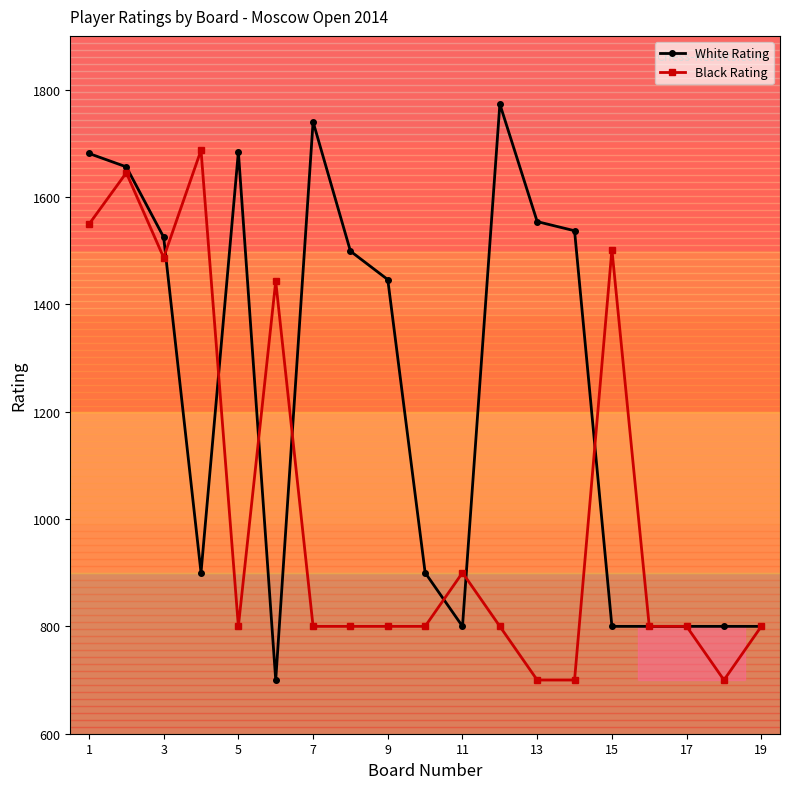

What is the sum of all White Rating values?

23395